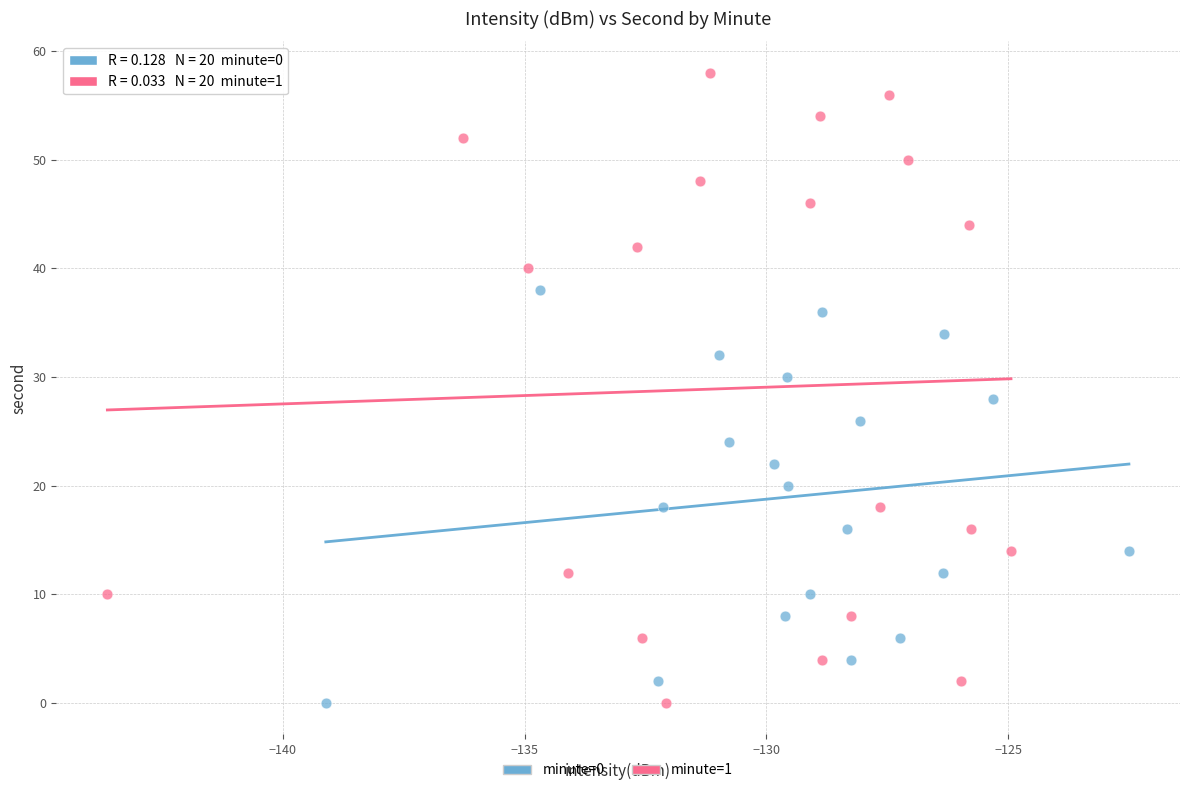

What are all the series names shown in the legend?

minute=0, minute=1